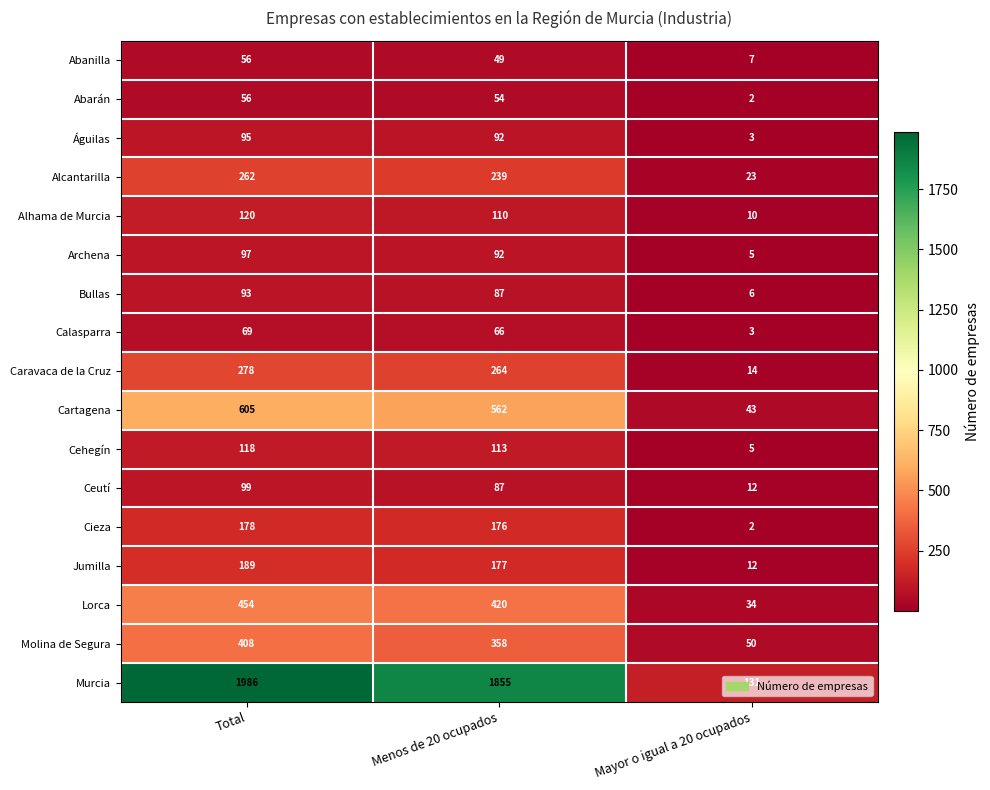

What is the total value across all series at Total?

5163